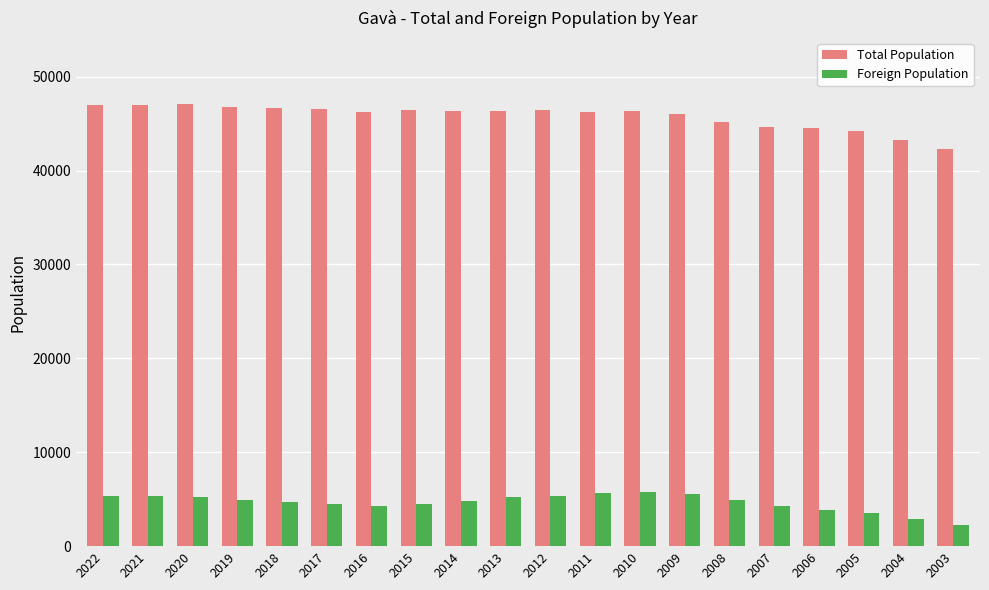

How many categories are shown in the chart?

20